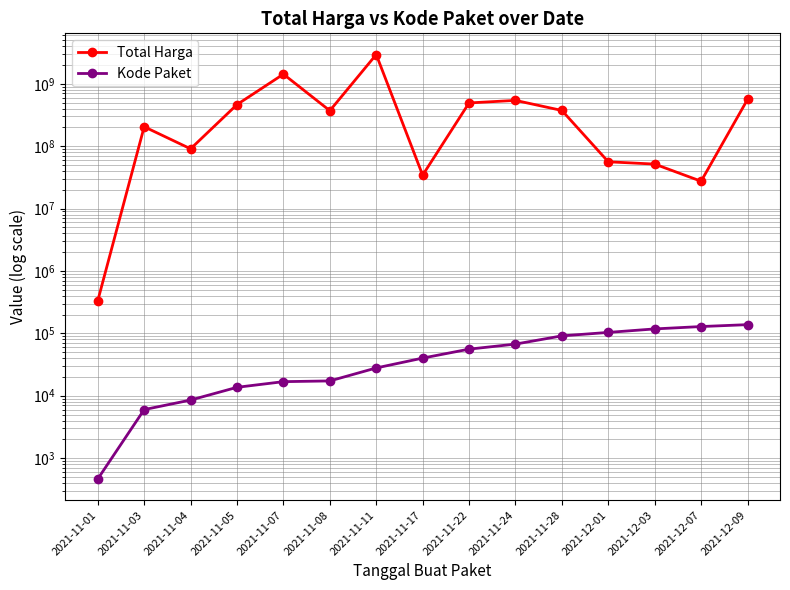

What is the value of the Kode Paket point at the 12th from the left?

103541